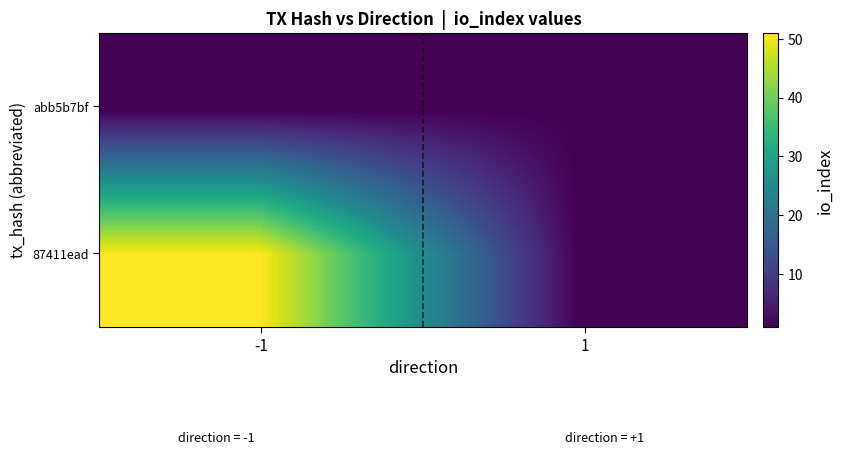

List the series in order of their peak value, highest first.

87411ead, abb5b7bf